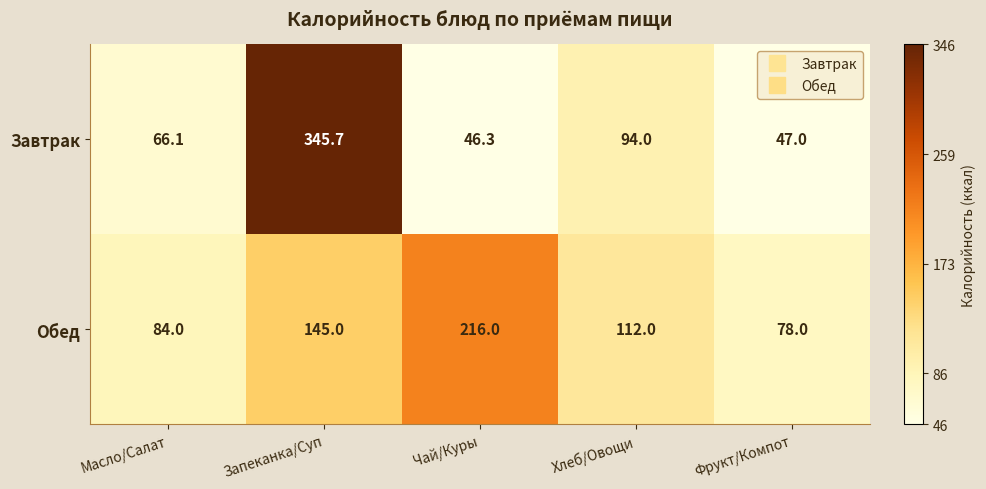

How many series are shown in this chart?

2